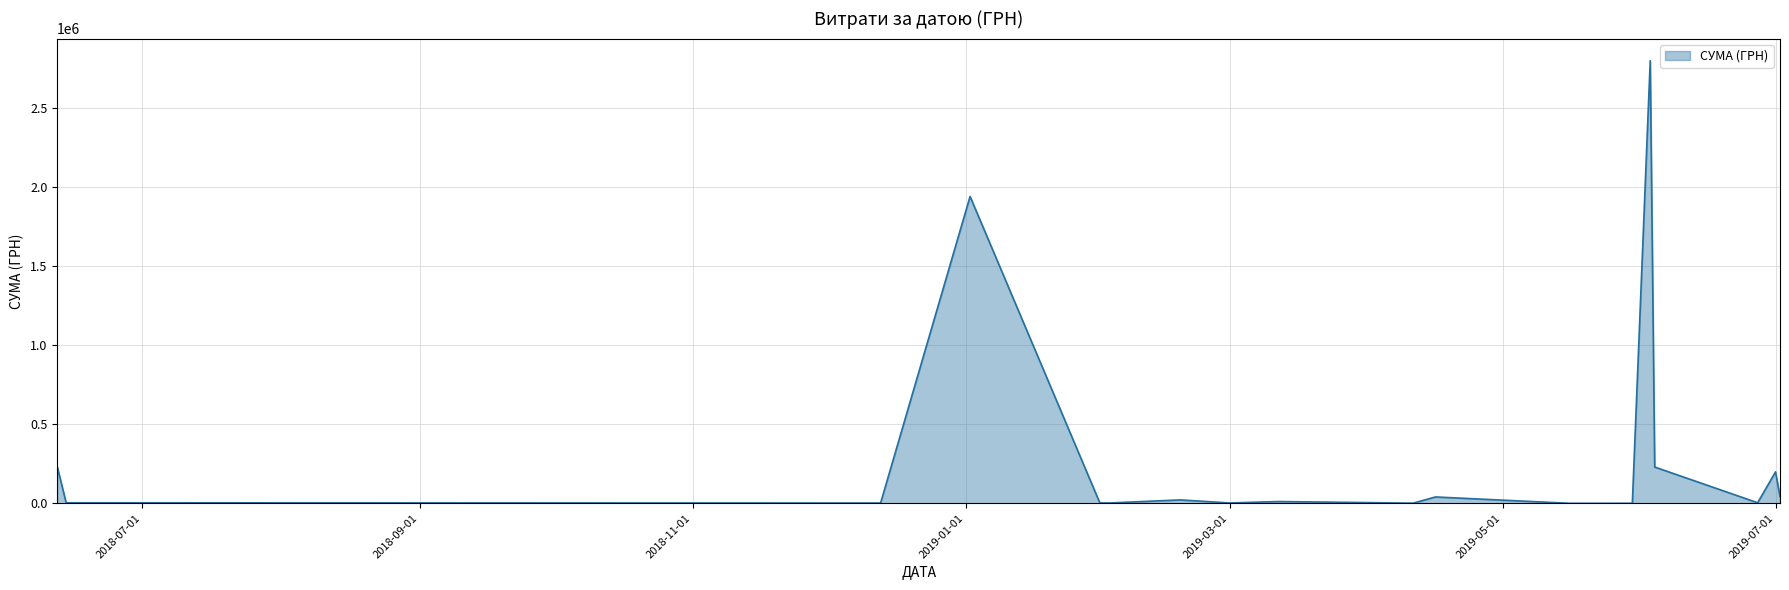

What is the greatest value displayed?

2798653.1